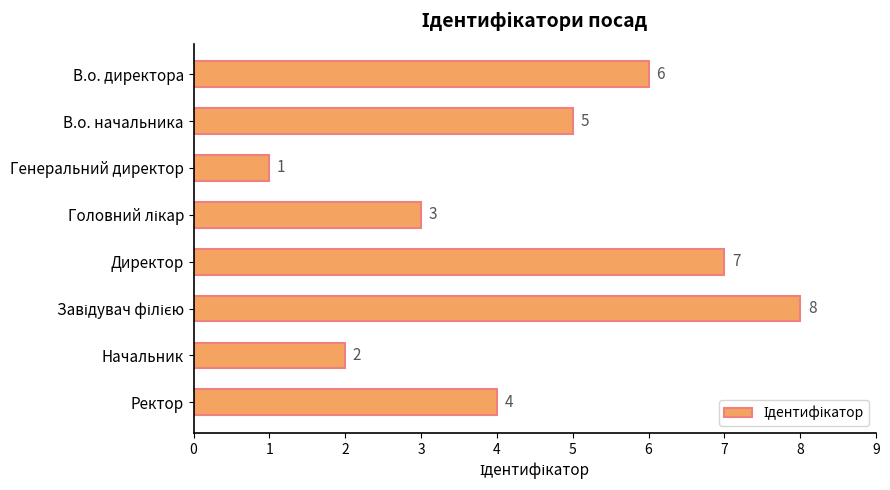

Count the values in the range 3 to 7.

5